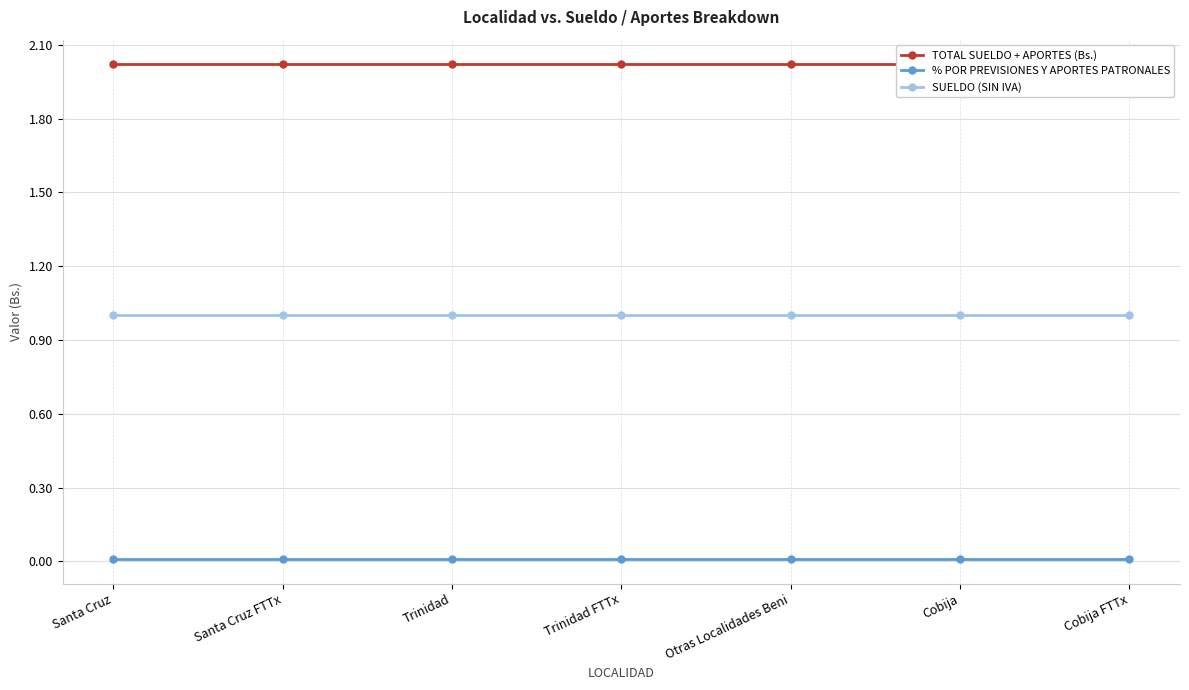

What is the maximum value shown in the chart?

2.0